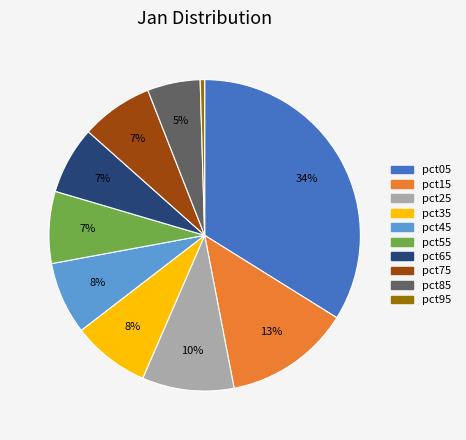

Approximately how many times larger is the value at pct45 compared to pct05?

0.2